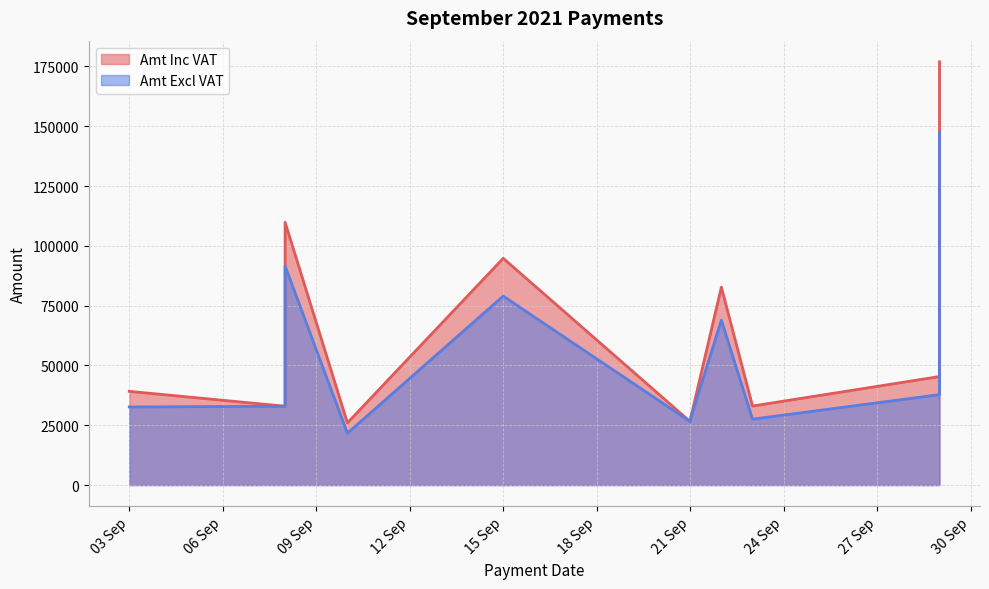

In Amt Inc VAT, how many points are higher than both neighbors (excluding endpoints)?

3